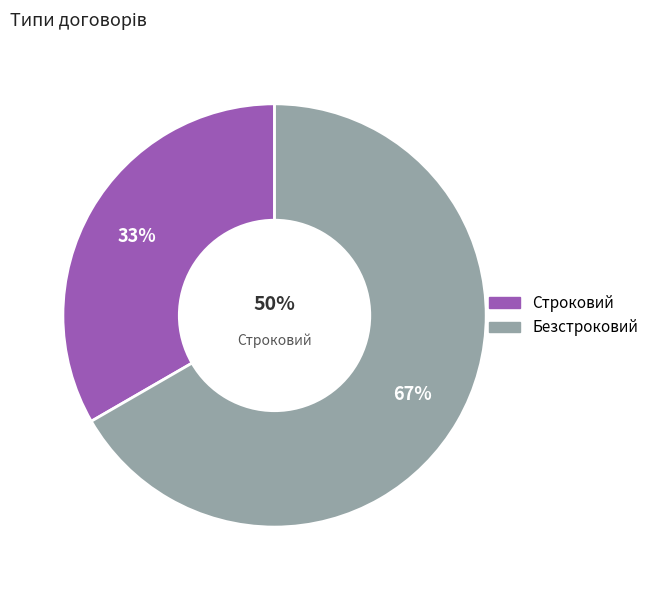

The Безстроковий slice represents 67% of the pie. True or false?

True